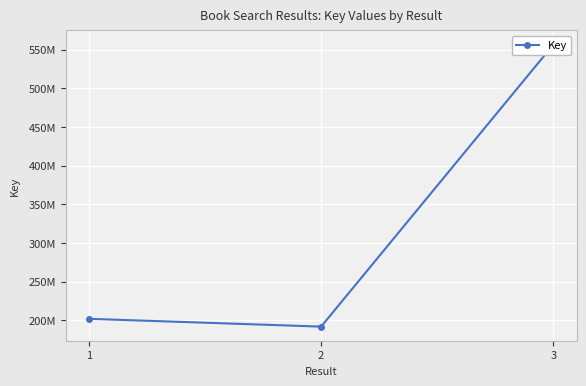

What is the ratio of the value at 3 to the value at 1?

2.8